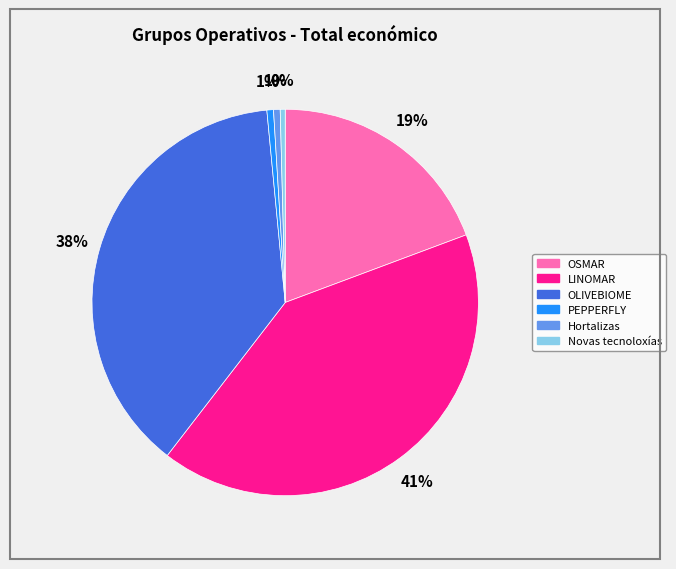

To the nearest percent, what is the difference between the largest and smallest slice percentages?

41%